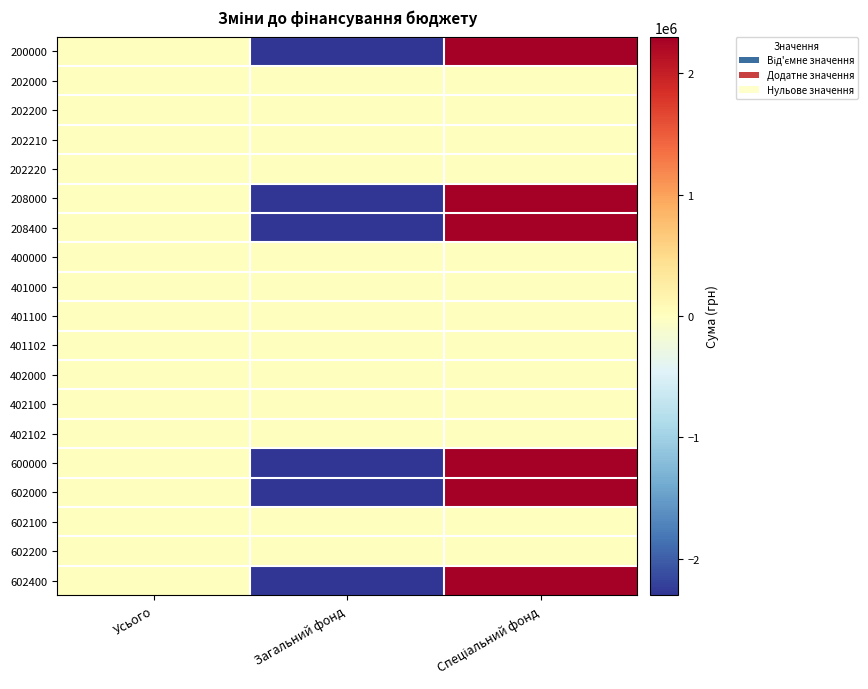

Which label corresponds to the largest value in the chart?

Спеціальний фонд